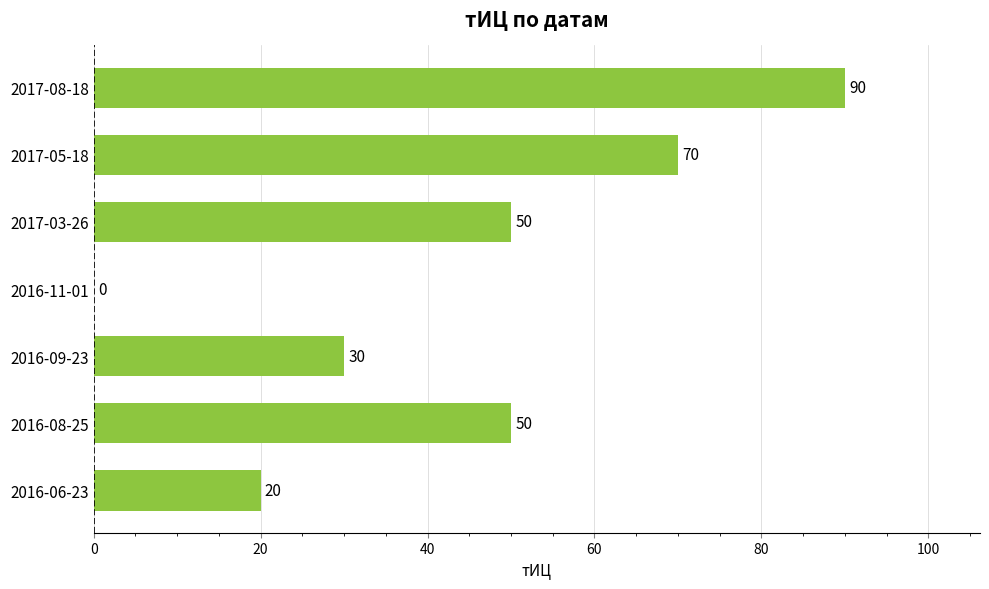

Reading bottom to top, what are all the values shown in this chart?

2016-06-23=20	2016-08-25=50	2016-09-23=30	2016-11-01=0	2017-03-26=50	2017-05-18=70	2017-08-18=90